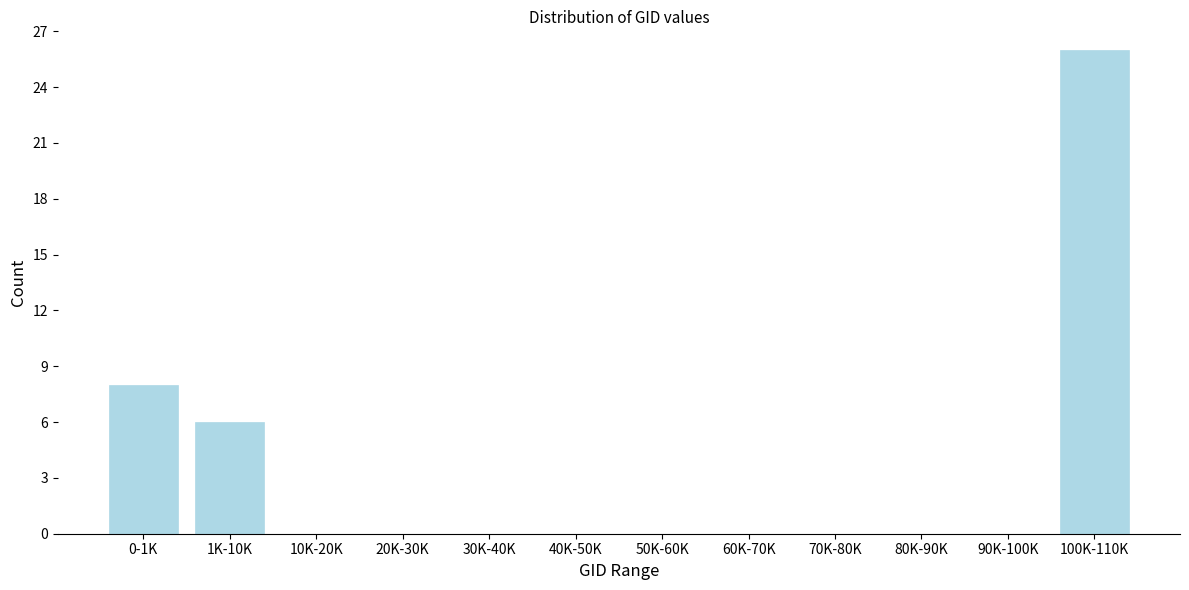

Reading left to right, what are all the values shown in this chart?

0-1K=8	1K-10K=6	10K-20K=0	20K-30K=0	30K-40K=0	40K-50K=0	50K-60K=0	60K-70K=0	70K-80K=0	80K-90K=0	90K-100K=0	100K-110K=26